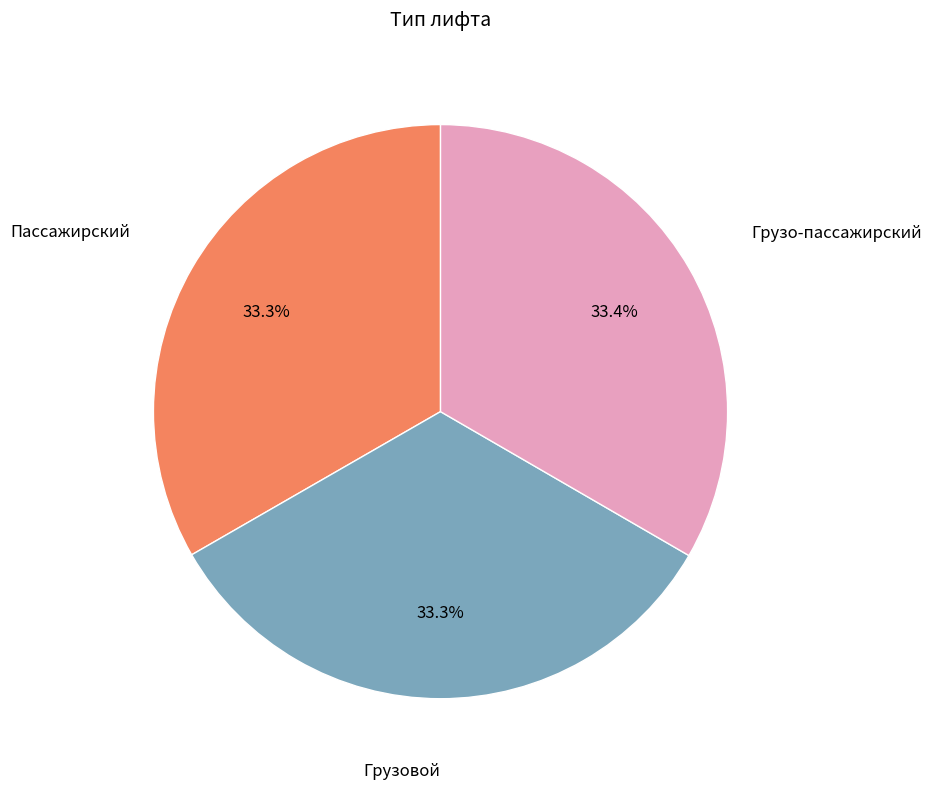

Is there a majority slice in this chart?

No